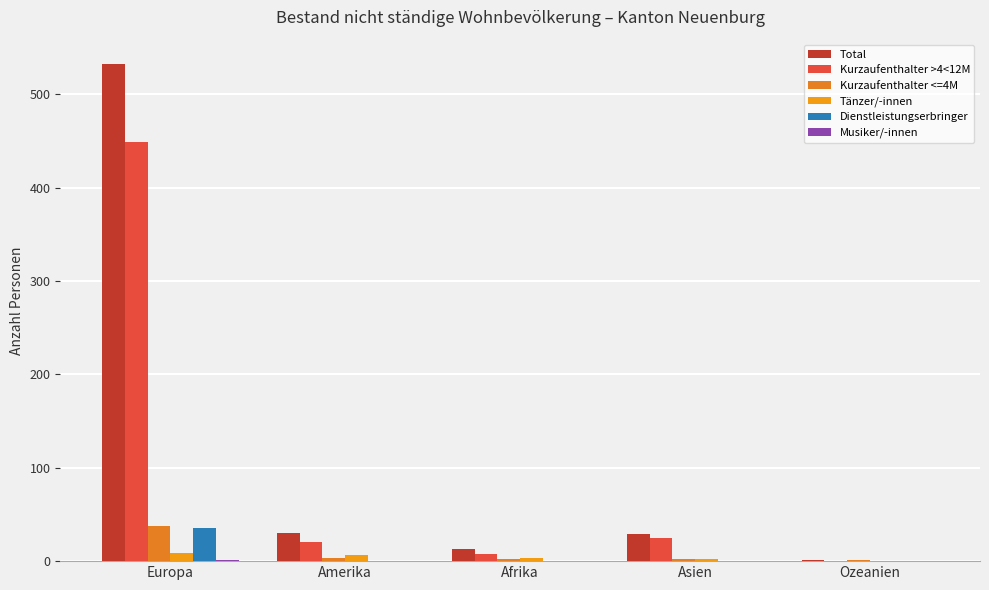

What is the maximum value for Kurzaufenthalter >4<12M?

449